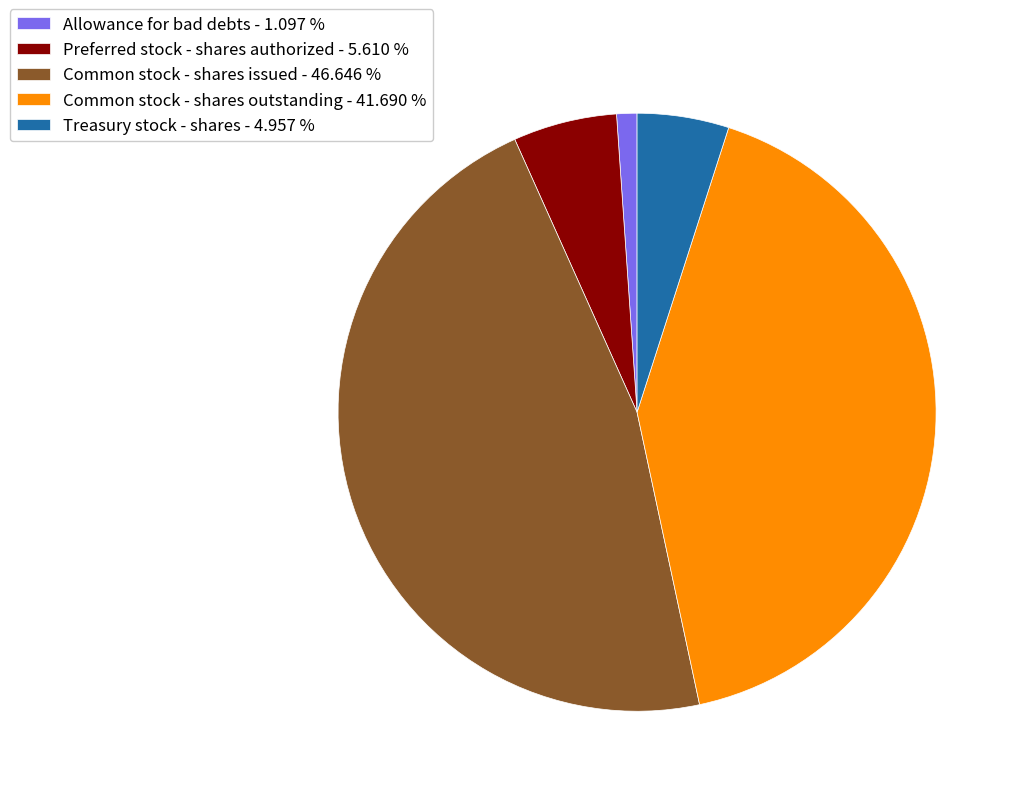

Which has a higher value, Common stock - shares issued or Preferred stock - shares authorized?

Common stock - shares issued